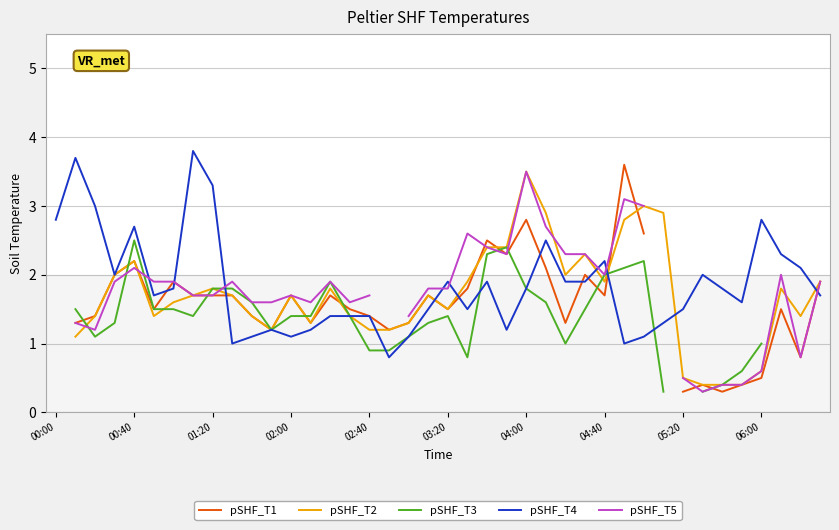

True or false: pSHF_T1 and pSHF_T5 intersect in this chart.

True